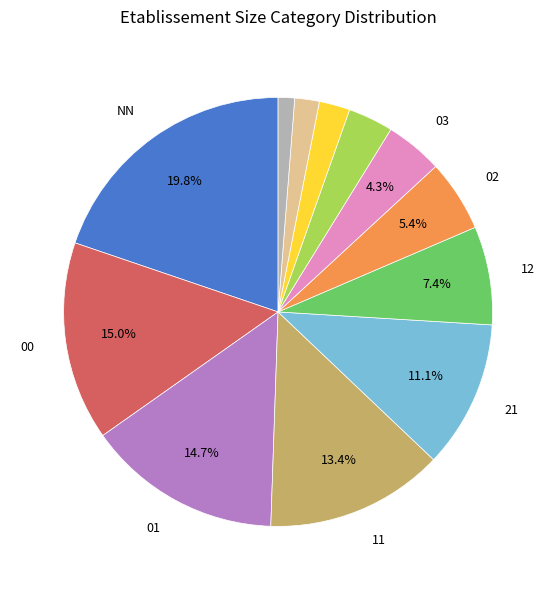

Is there any slice that represents more than half of the pie?

No